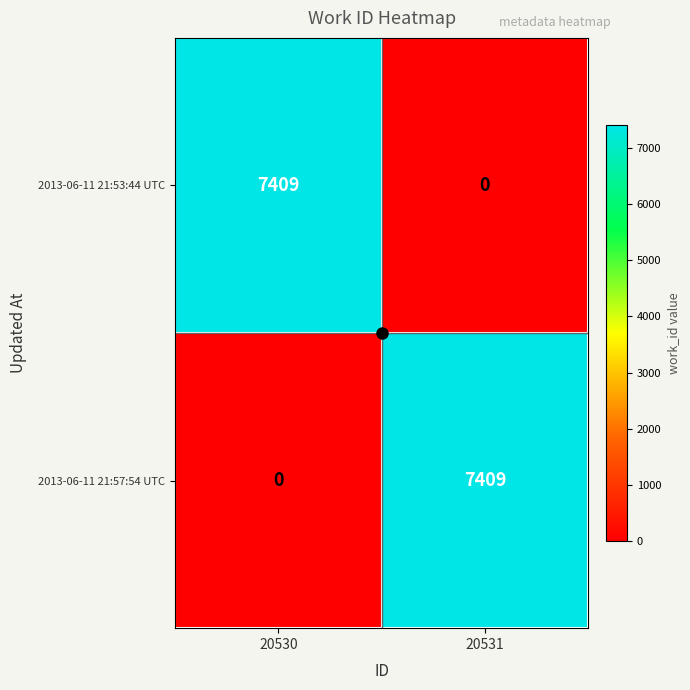

What is the difference between the 2013-06-11 21:53:44 UTC values at 20531 and 20530?

7409